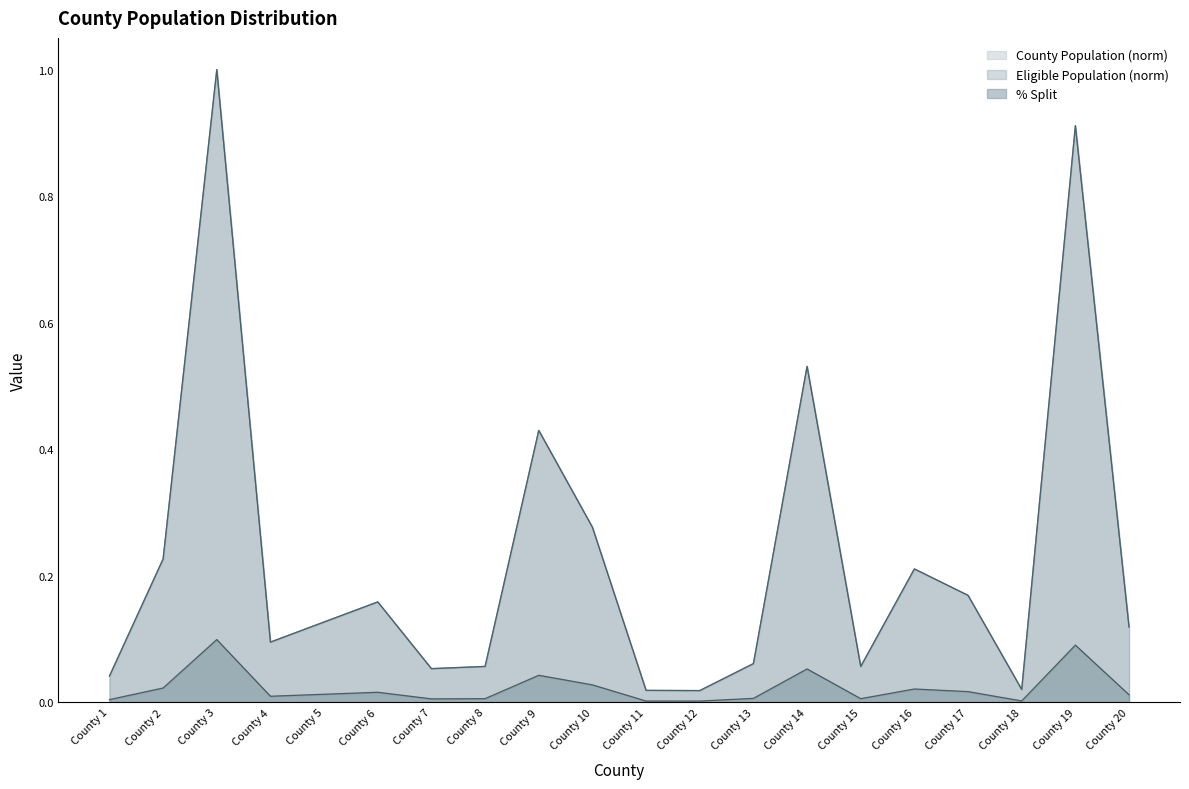

Read the County Population value at County 2.

0.2